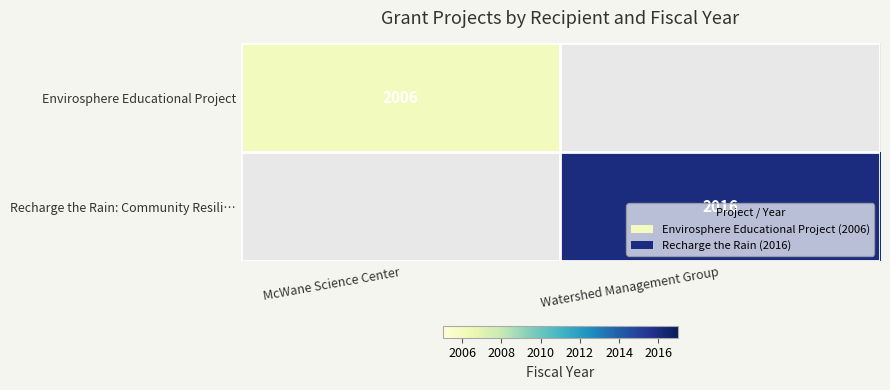

The value of Envirosphere Educational Project at McWane Science Center is 2006. True or false?

True